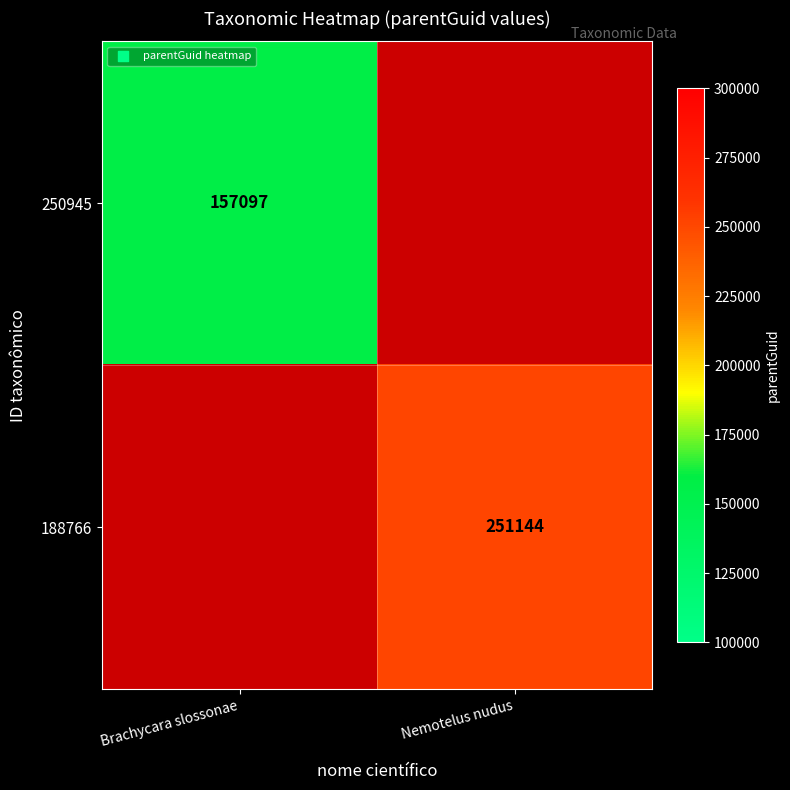

The value of 188766 at Nemotelus nudus is 251144. True or false?

True